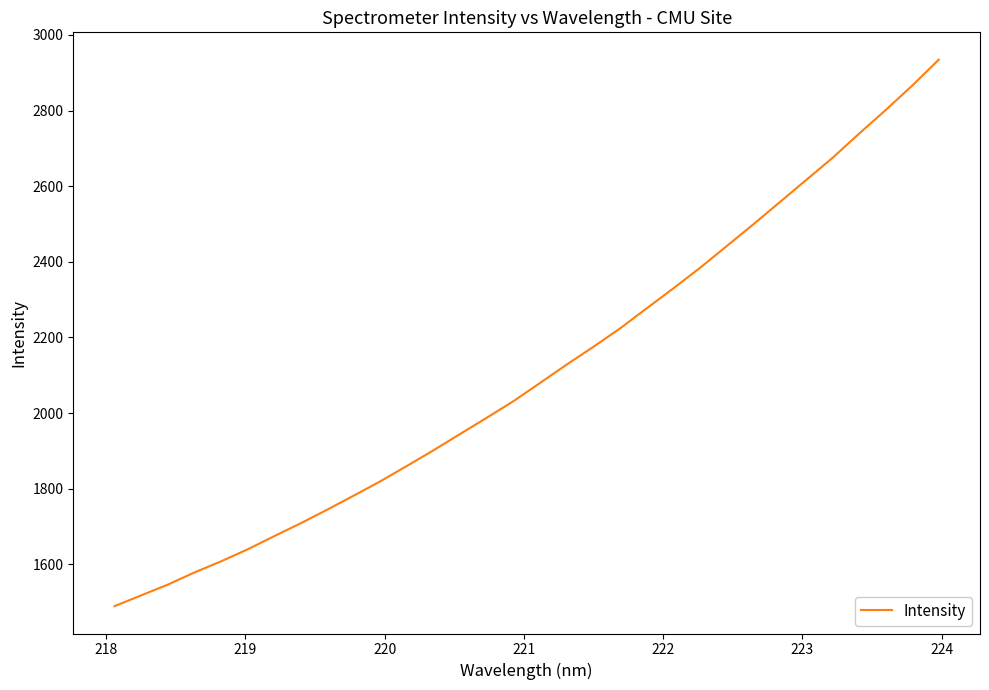

What is the minimum value shown in the chart?

1489.1